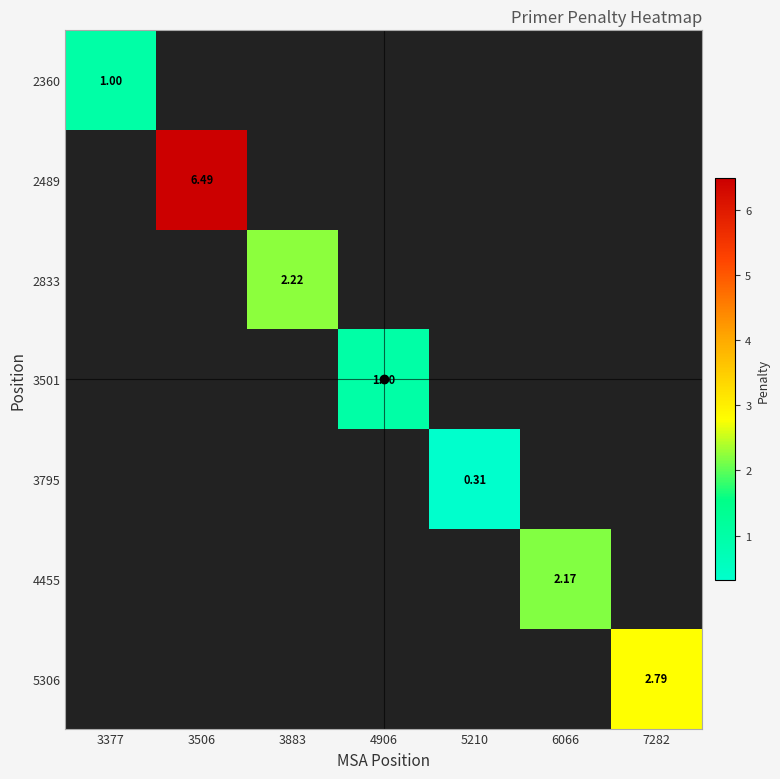

At how many categories does at least one series exceed 6?

1